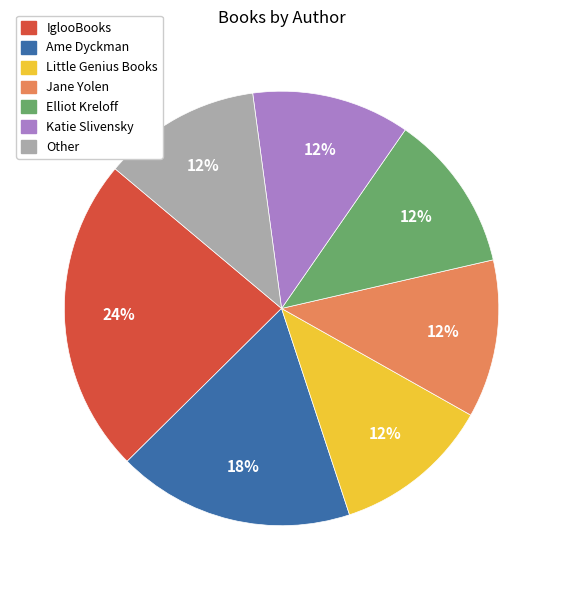

Approximately how many times larger is the value at Katie Slivensky compared to Little Genius Books?

1.0